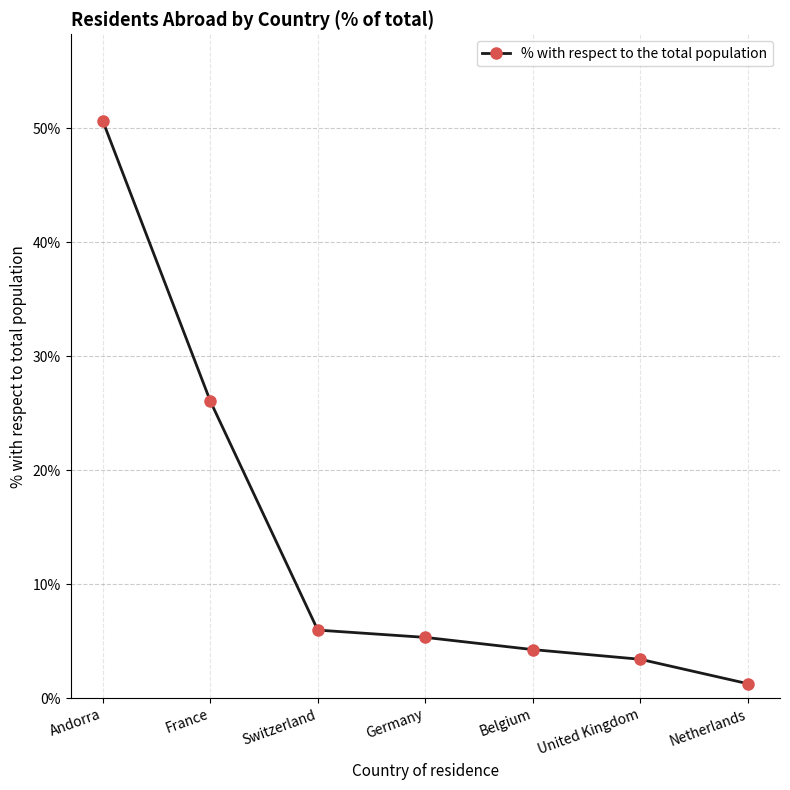

Rank the categories by value from lowest to highest.

Netherlands, United Kingdom, Belgium, Germany, Switzerland, France, Andorra